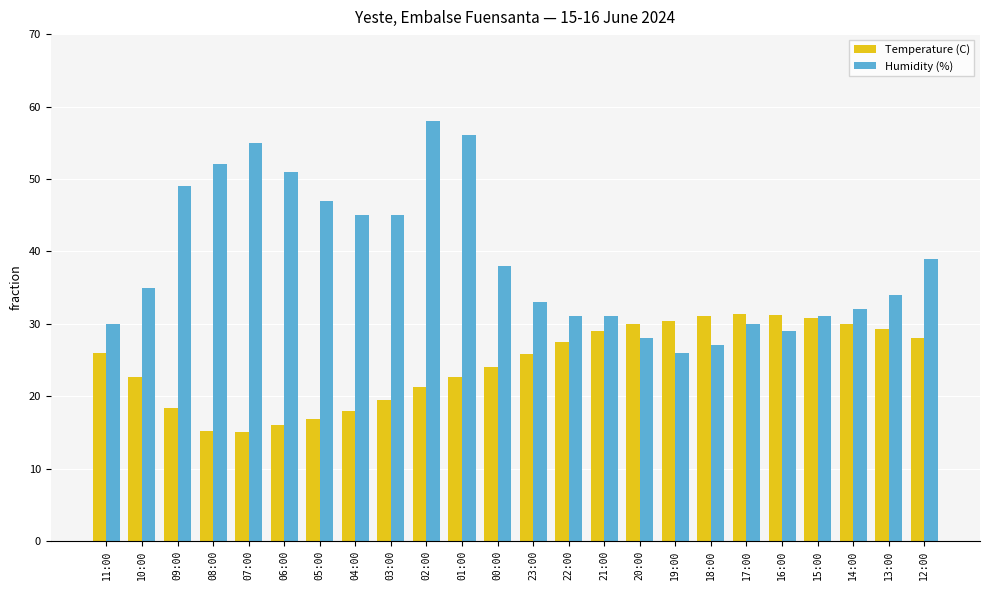

How many data points does each series have?

24